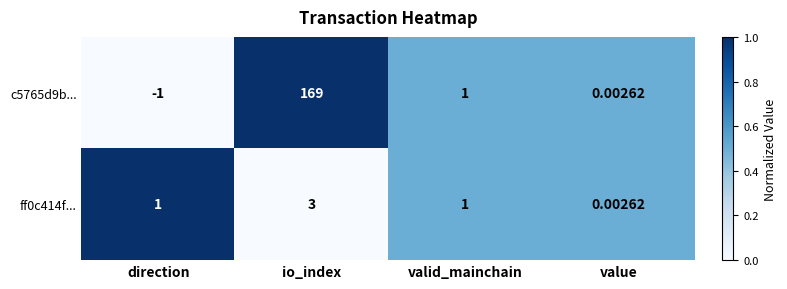

At how many categories does at least one series exceed 0?

4